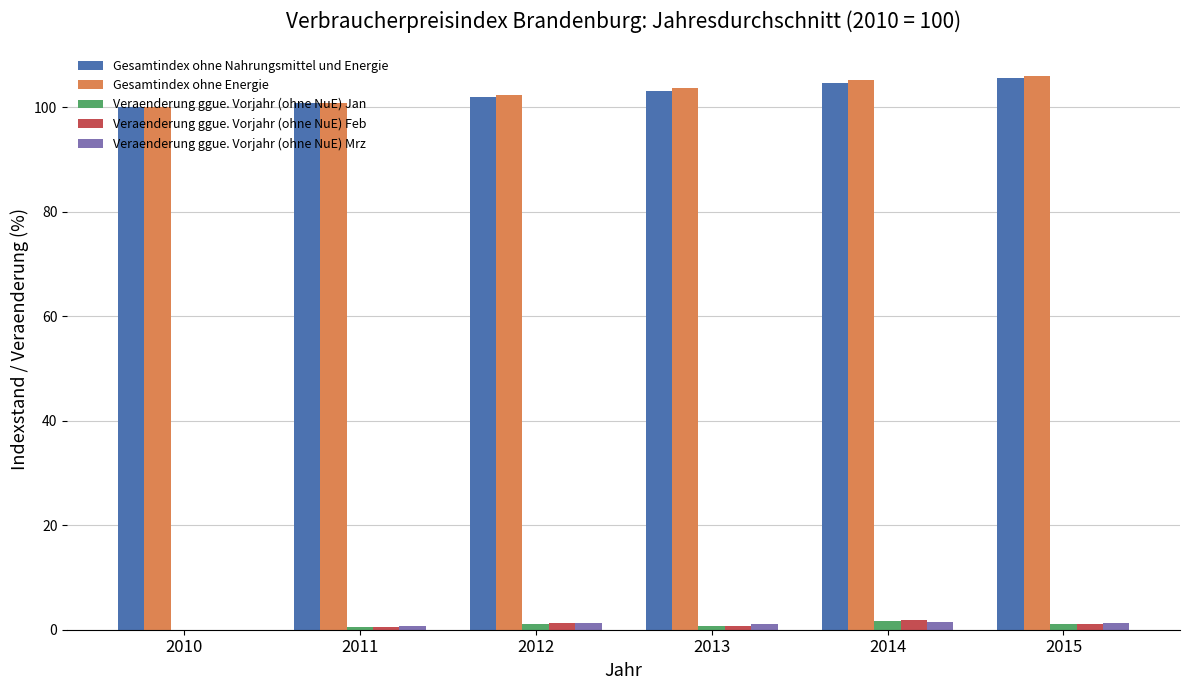

Is the value of Gesamtindex ohne Nahrungsmittel und Energie at 2014 greater than the value of Veraenderung ggue. Vorjahr (ohne NuE) Mrz at 2015?

Yes